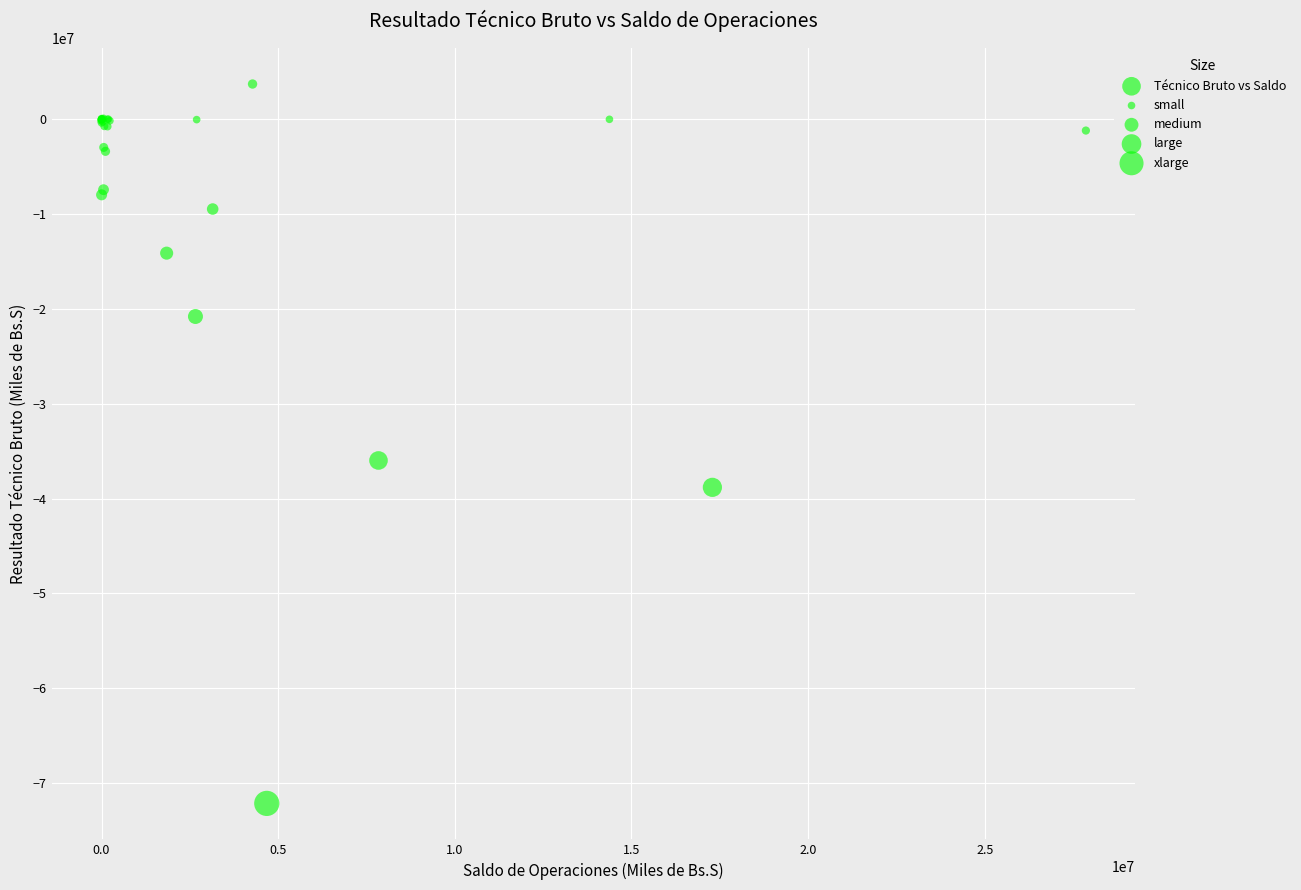

What Y value in the scatter plot is closest to -34212114?

-35979599.0